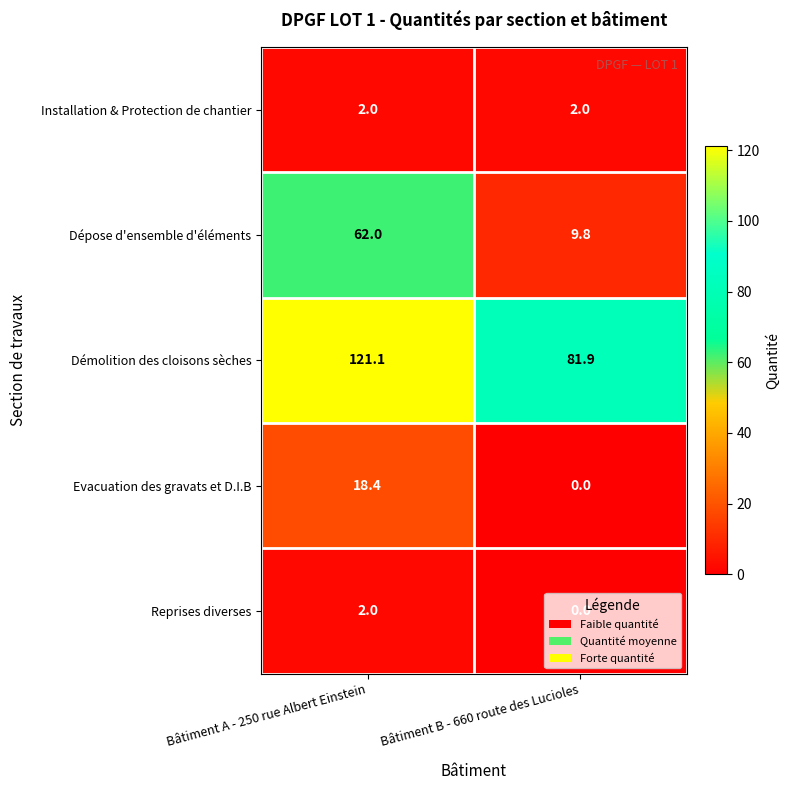

Between Bâtiment A - 250 rue Albert Einstein and Bâtiment B - 660 route des Lucioles, which series saw the biggest shift?

Dépose d'ensemble d'éléments